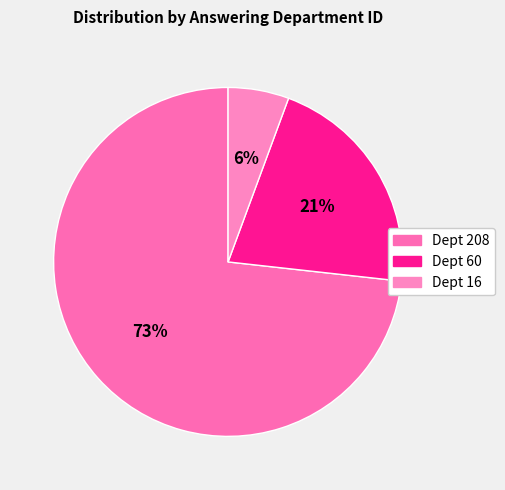

Rank the categories by value from lowest to highest.

Foreign and Commonwealth Office (16), Education (60), Foreign, Commonwealth and Development Office (208)